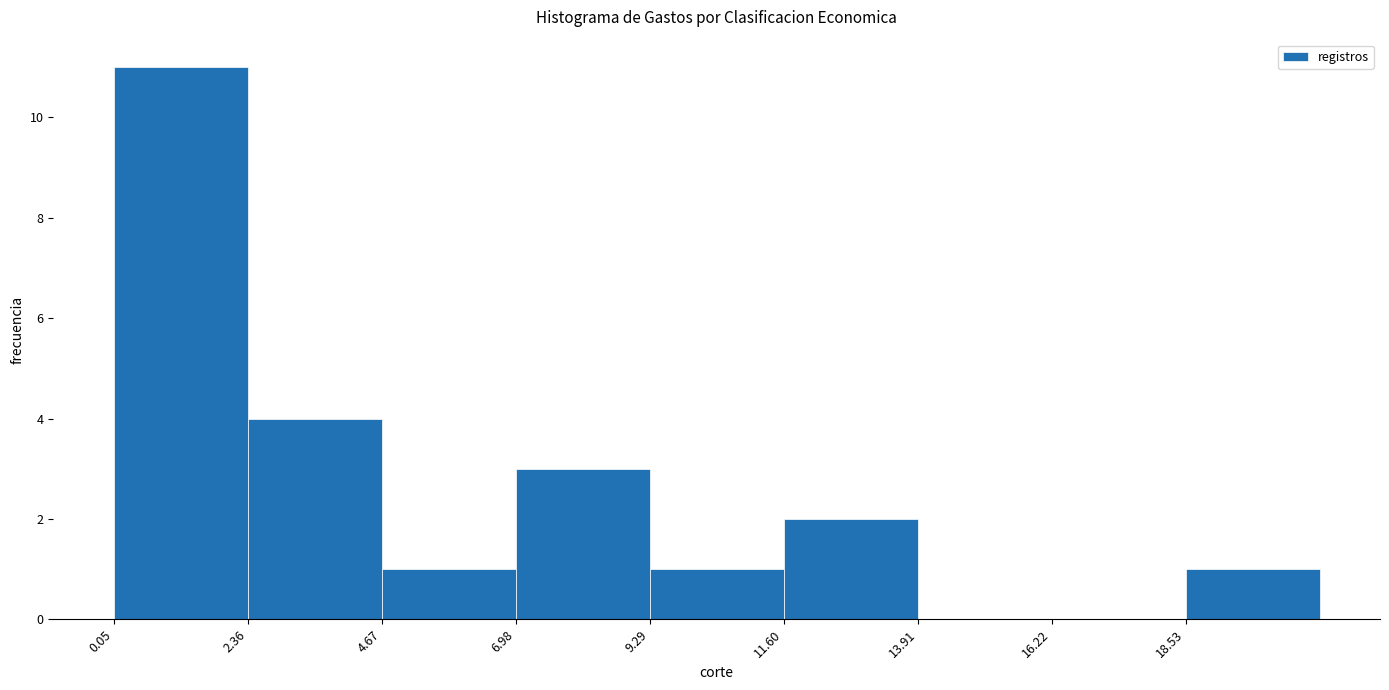

Which range on the x-axis has the tallest bar?

0.0 to 2.5